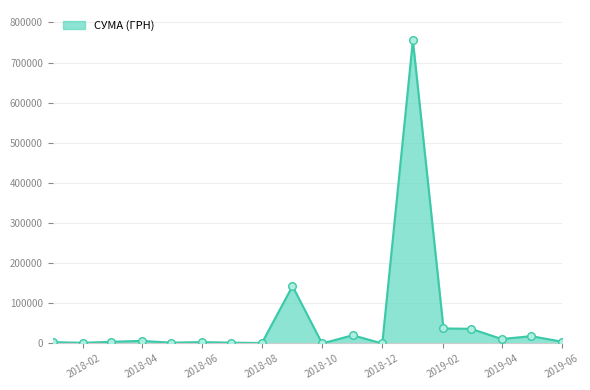

What is the maximum value shown in the chart?

755401.1